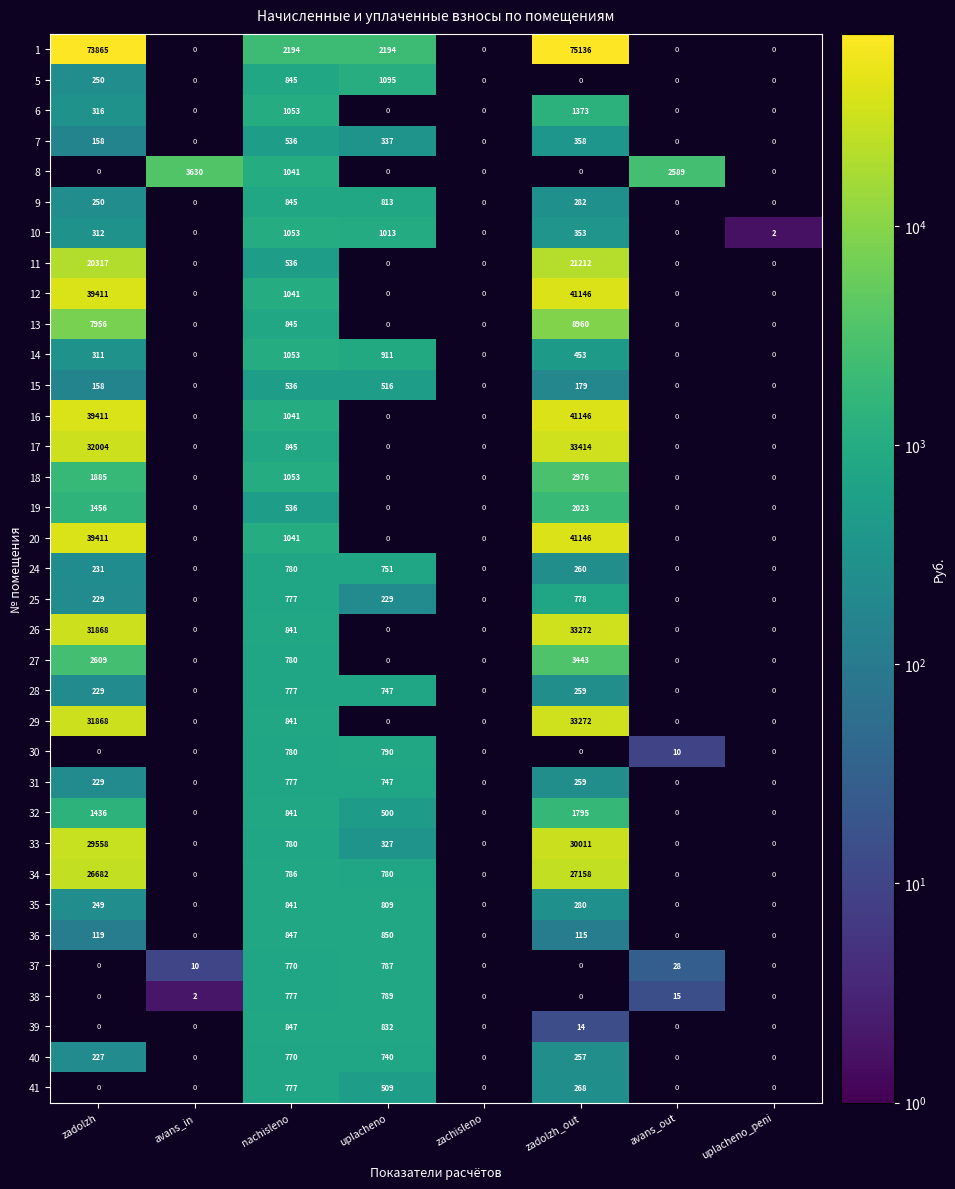

True or false: 28 has a value of 294 at uplacheno.

False